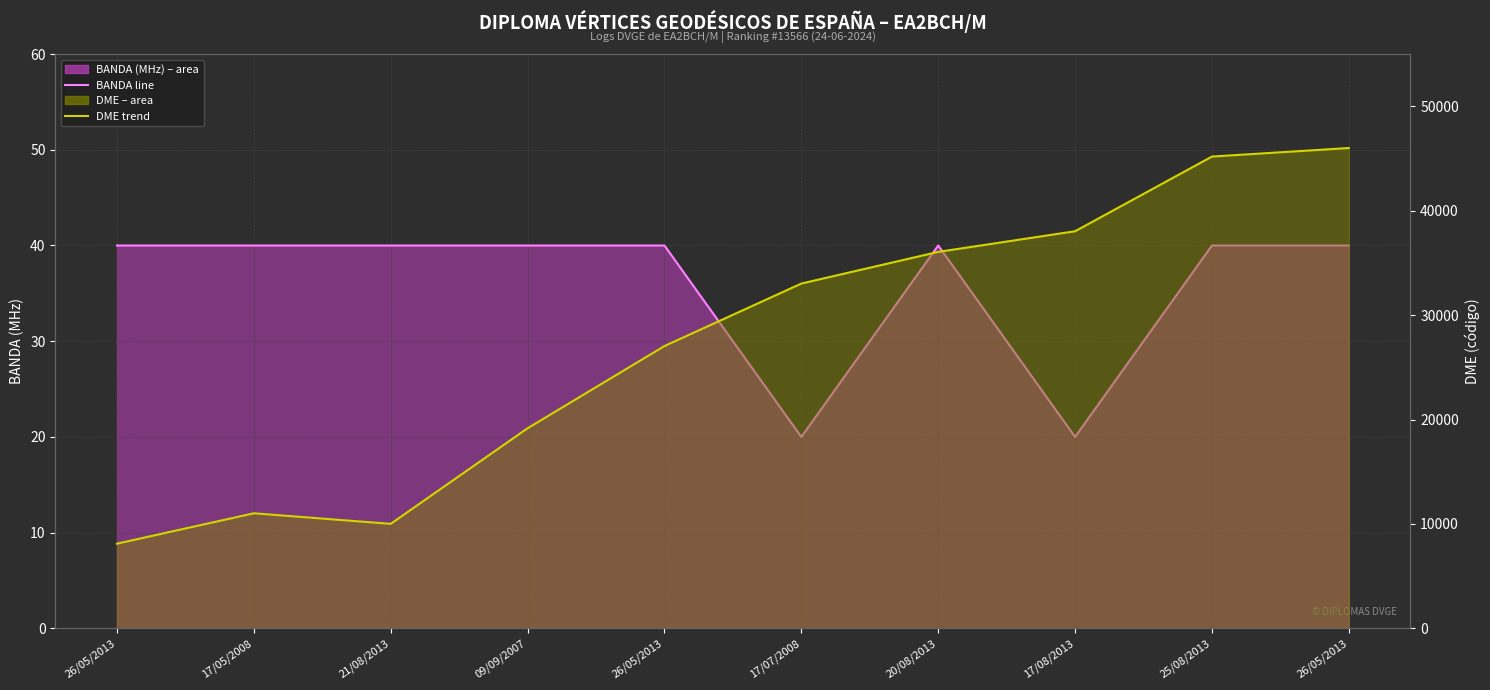

How many lines are shown in the chart?

2